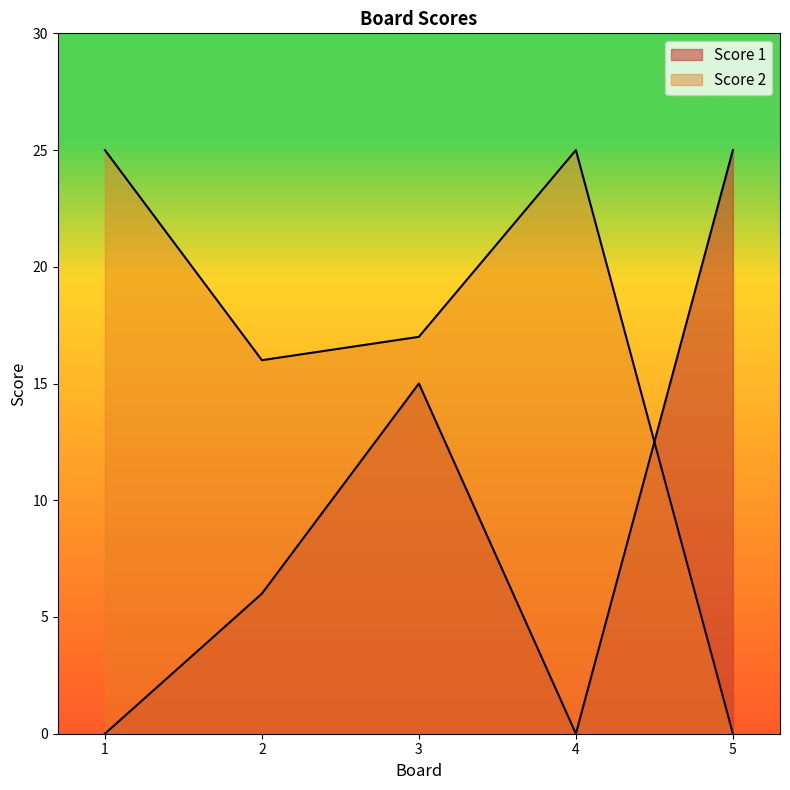

How many categories are shown in the chart?

5